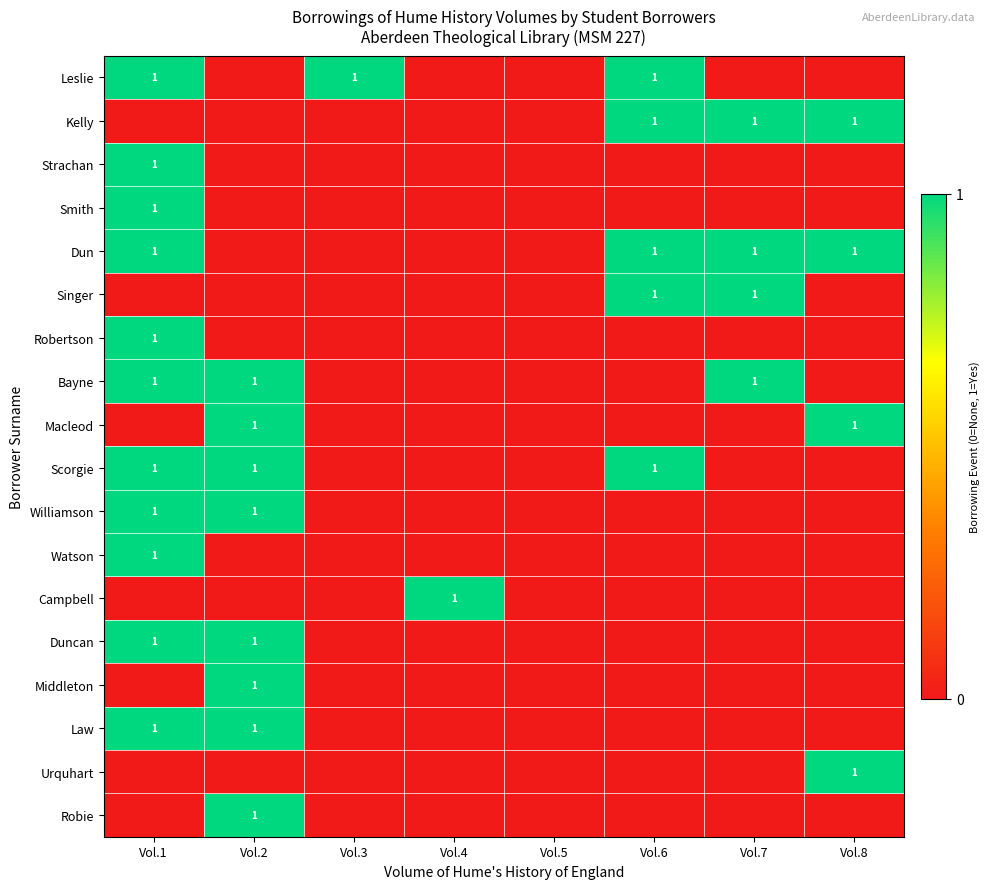

Count the Watson values in the range 0 to 1.

8